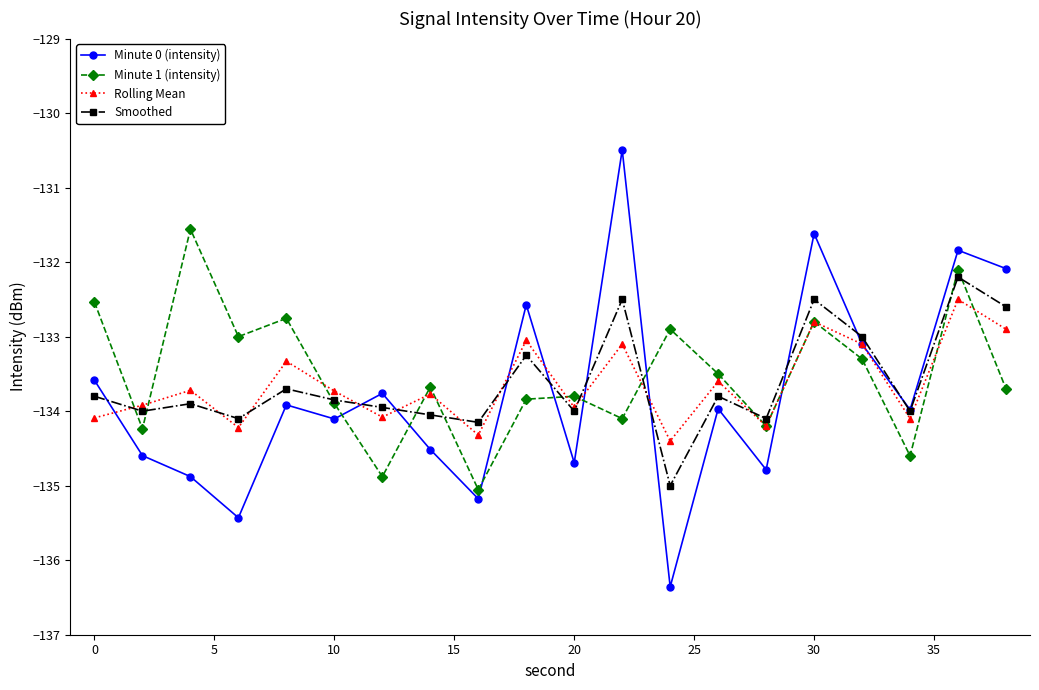

What is the maximum value shown in the chart?

-130.5